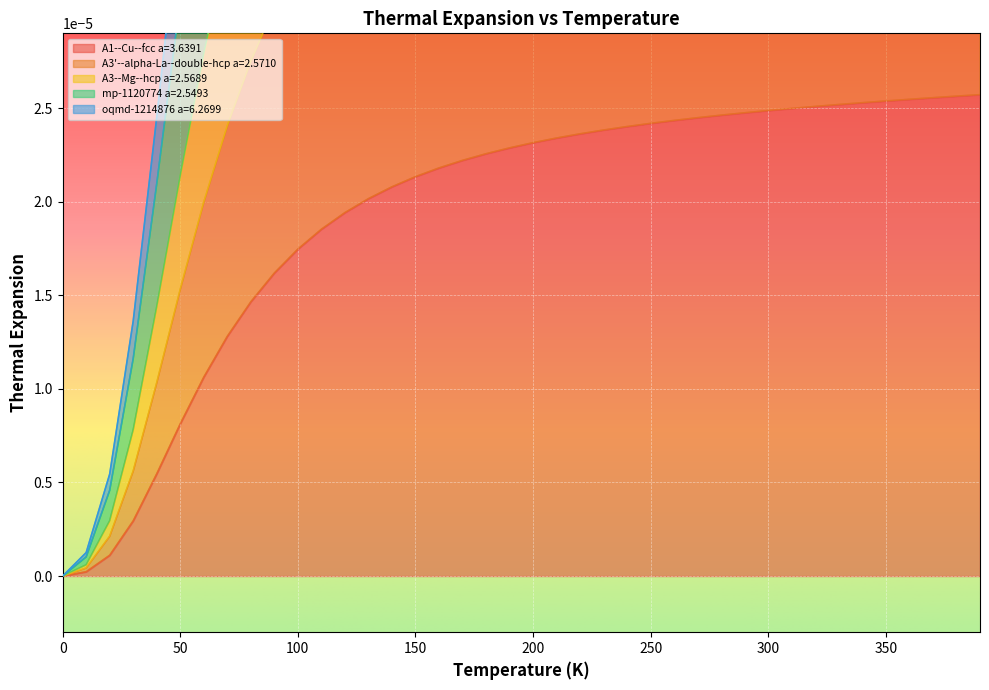

Which series has the largest total across all categories?

A3--Mg--hcp a=2.5689